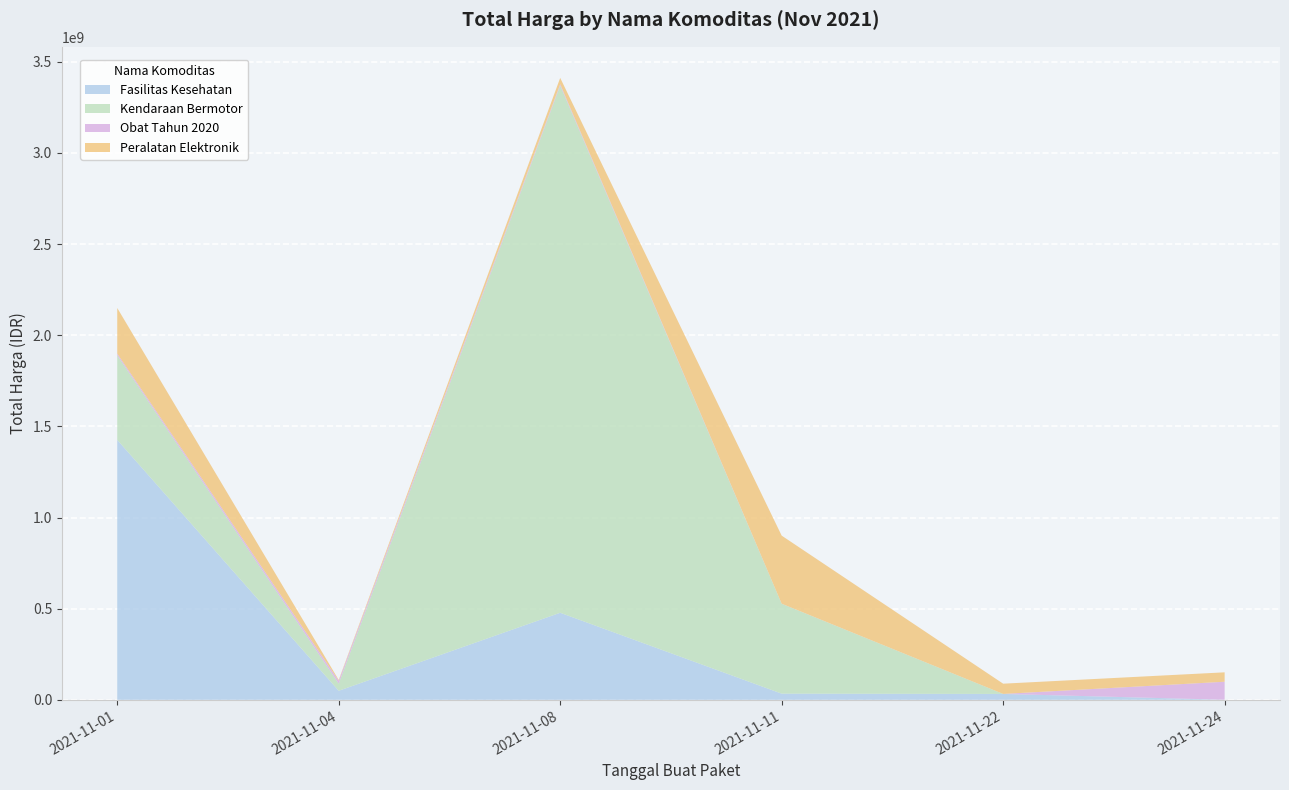

Reading left to right, list all the values displayed in this chart.

Fasilitas Kesehatan: 2021-11-01=1425867900	2021-11-04=49730040	2021-11-08=477600000	2021-11-11=34000000	2021-11-22=32441200	2021-11-24=577875
Kendaraan Bermotor: 2021-11-01=464002100	2021-11-04=39440000	2021-11-08=2892122000	2021-11-11=493000000	2021-11-22=0	2021-11-24=0
Obat Tahun 2020: 2021-11-01=9180000	2021-11-04=15513960	2021-11-08=7401240	2021-11-11=333600	2021-11-22=78000	2021-11-24=98772570
Peralatan Elektronik: 2021-11-01=250350000	2021-11-04=4350000	2021-11-08=34292000	2021-11-11=373404000	2021-11-22=56152800	2021-11-24=51601000